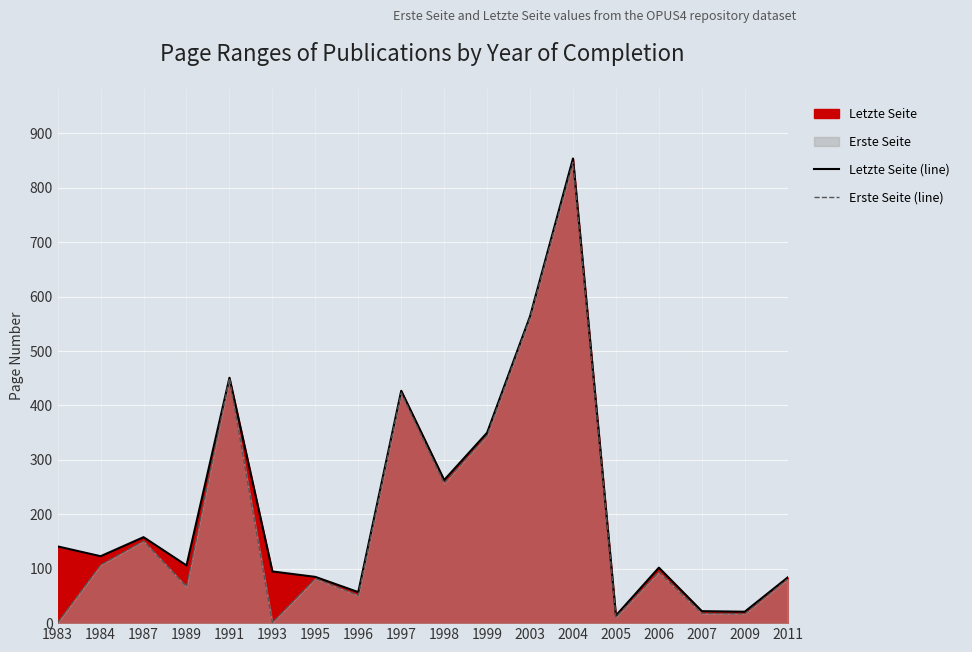

Is it true that Letzte Seite (line) equals 57 at 1996?

True